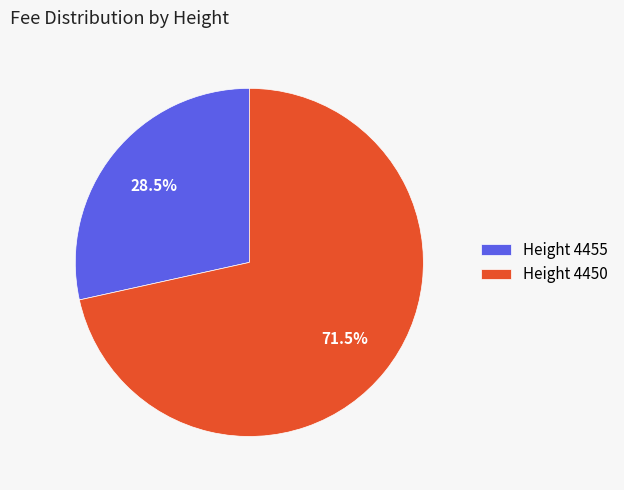

Is there any slice that represents more than half of the pie?

Yes